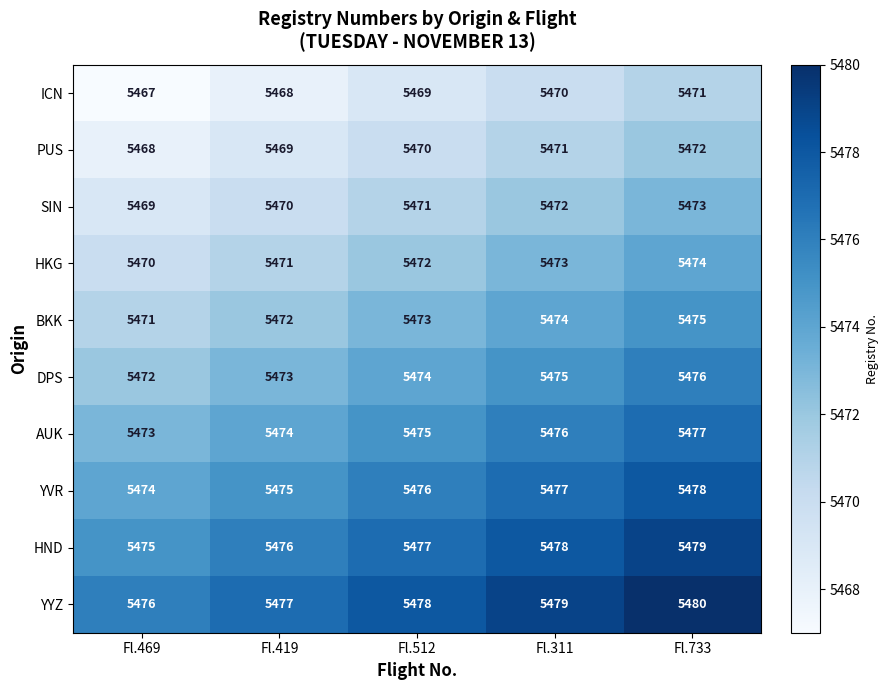

Which series has the largest total across all categories?

YYZ